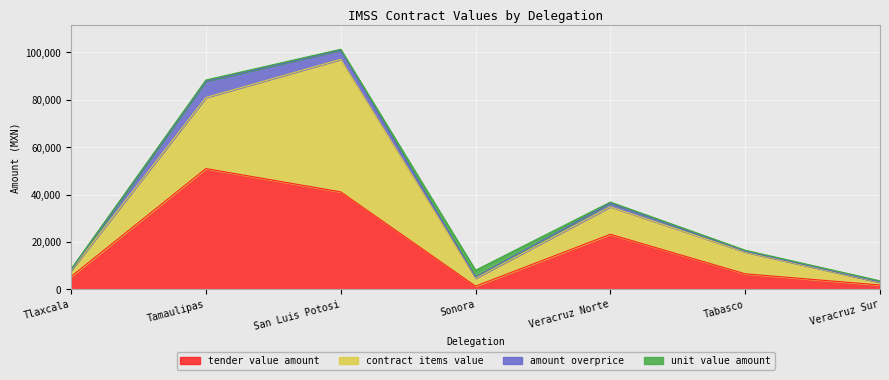

What is the label of the 7th point from the right?

Tlaxcala